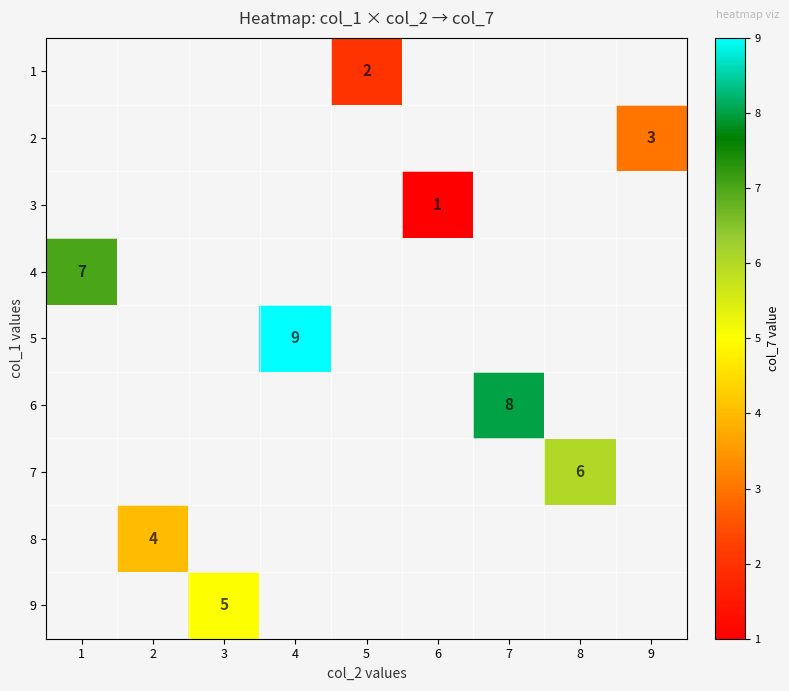

The 9 series shows 5 at 3. True or false?

True